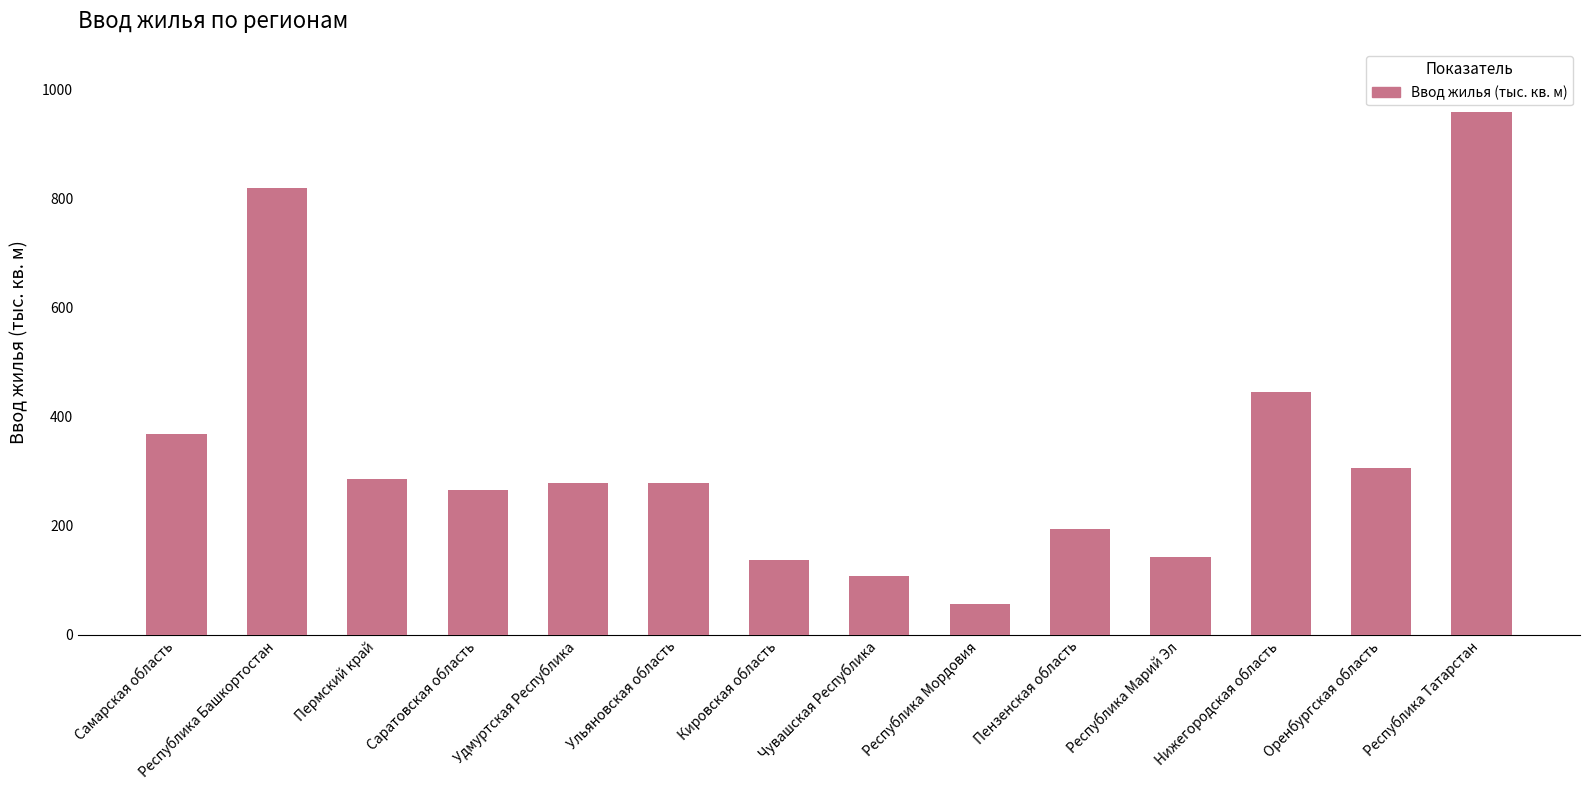

What is the value of the 4th bar from the left?

265.6